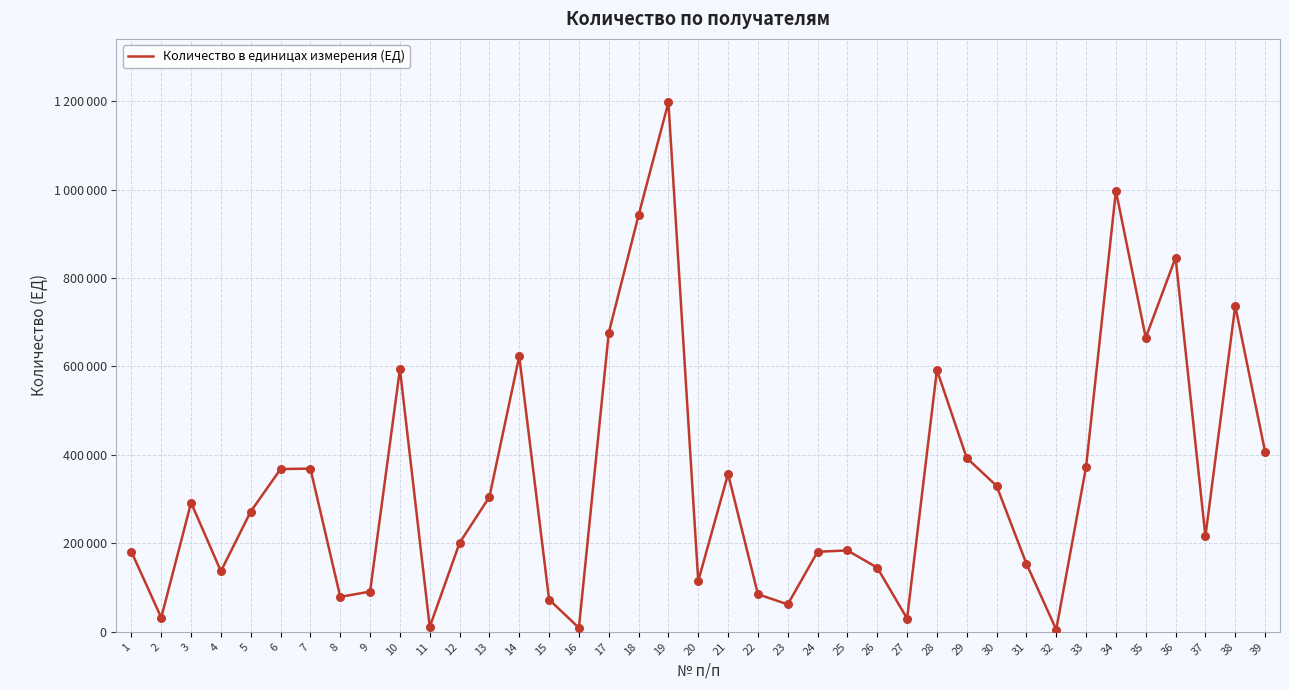

What is the change in value from 9 to 36?

+755000